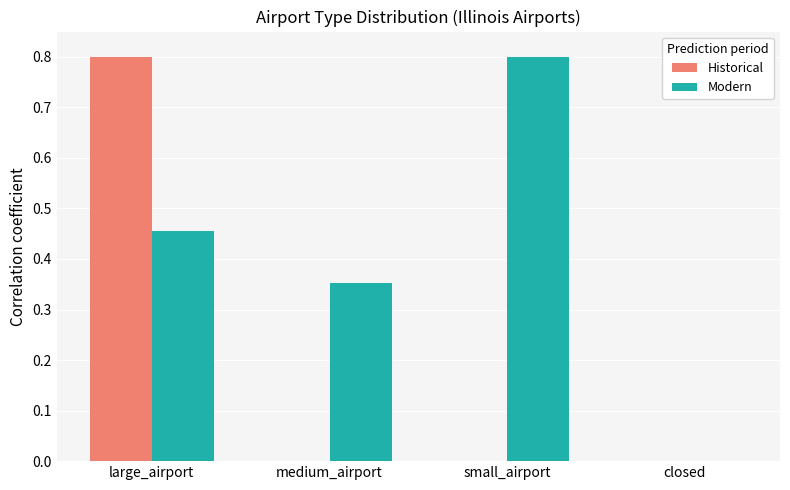

At which category is the sum across all series the highest?

large_airport